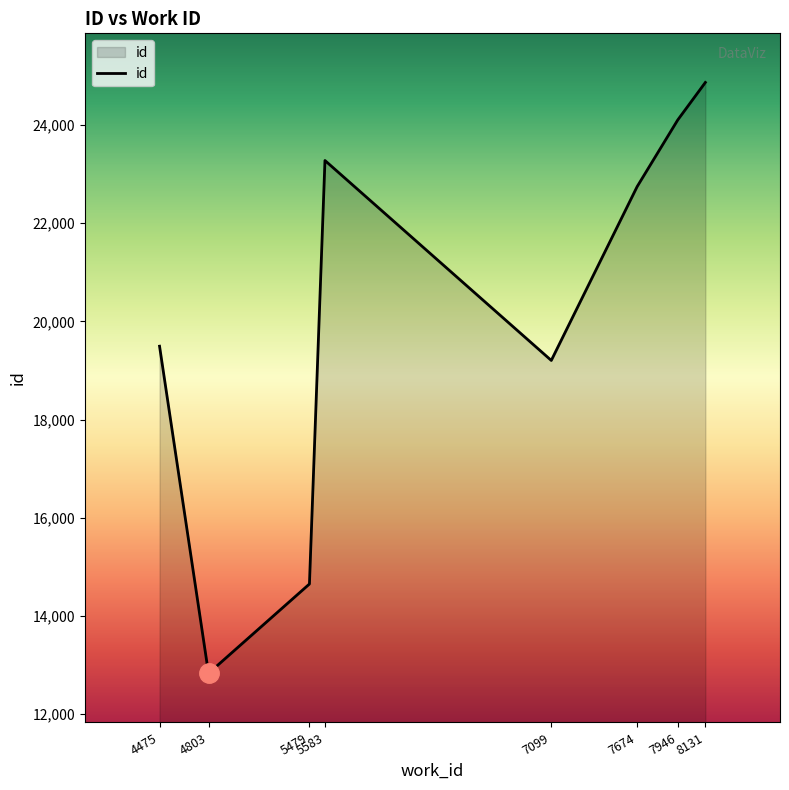

At which category does the chart reach its peak across all series?

8131